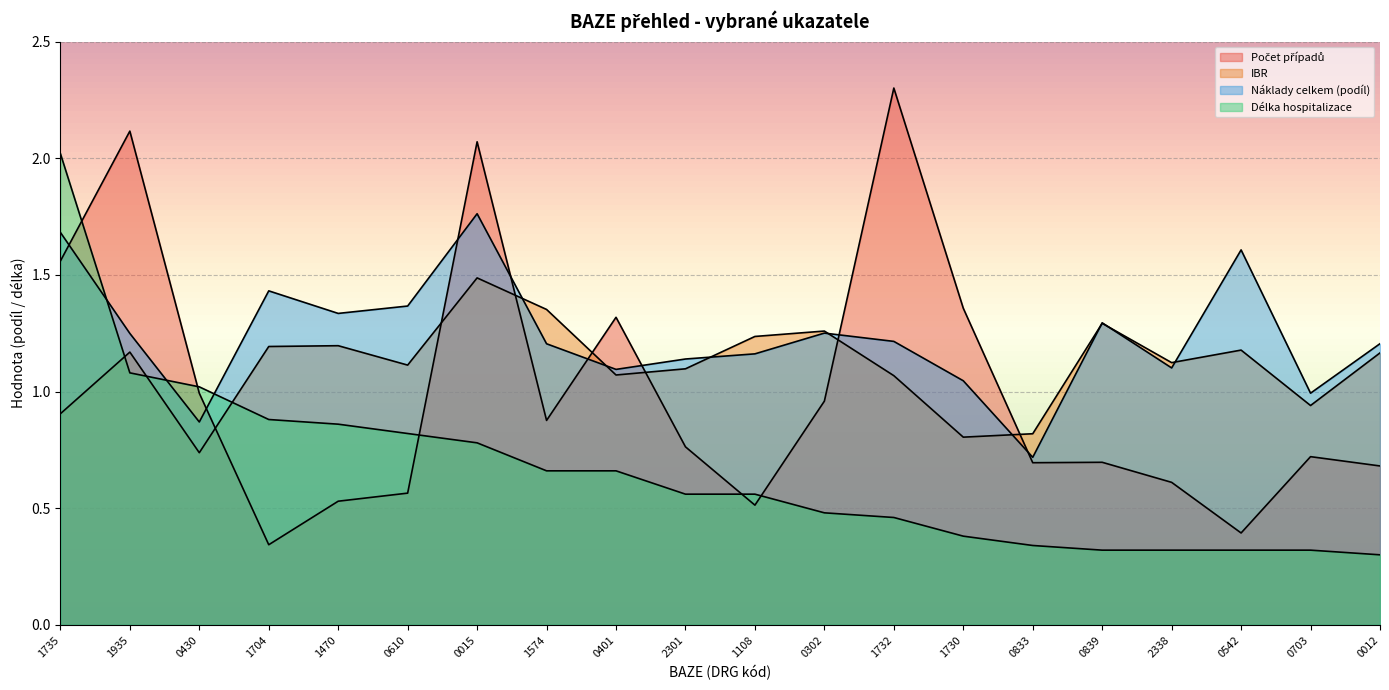

Where does the Náklady celkem (podíl) series first go above 1?

1735